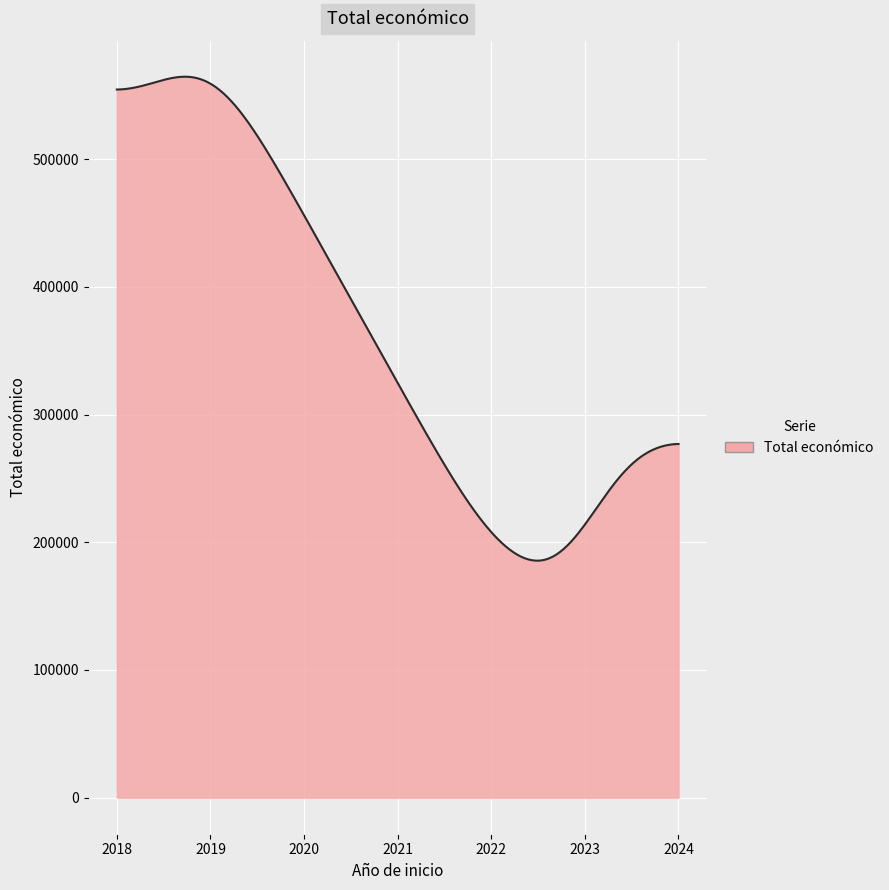

What is the difference between the maximum and minimum values?

378982.7